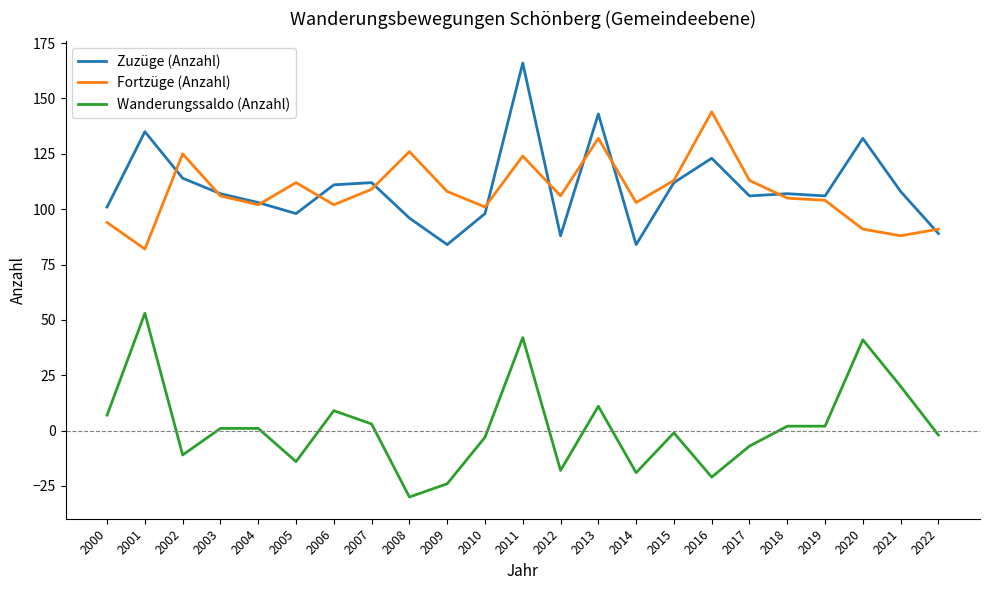

What is the minimum value shown in the chart?

-30